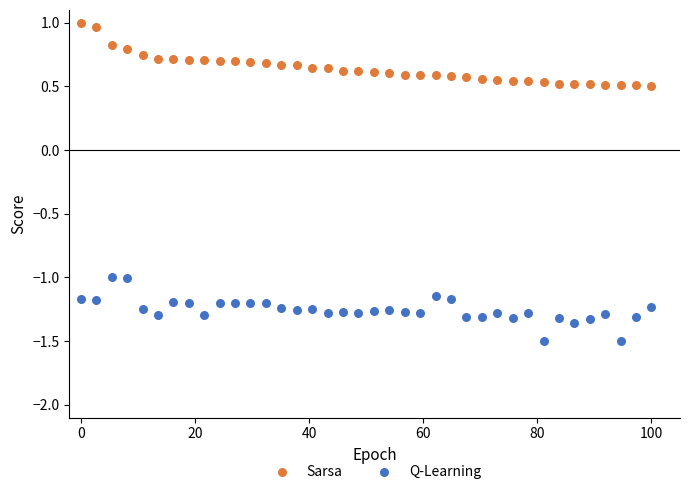

Which series reaches the minimum Y coordinate?

Q-Learning